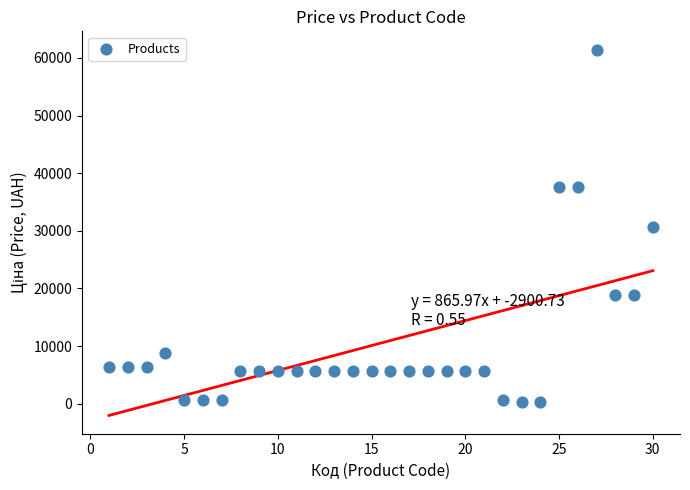

What is the range of X values (max minus min)?

29.0